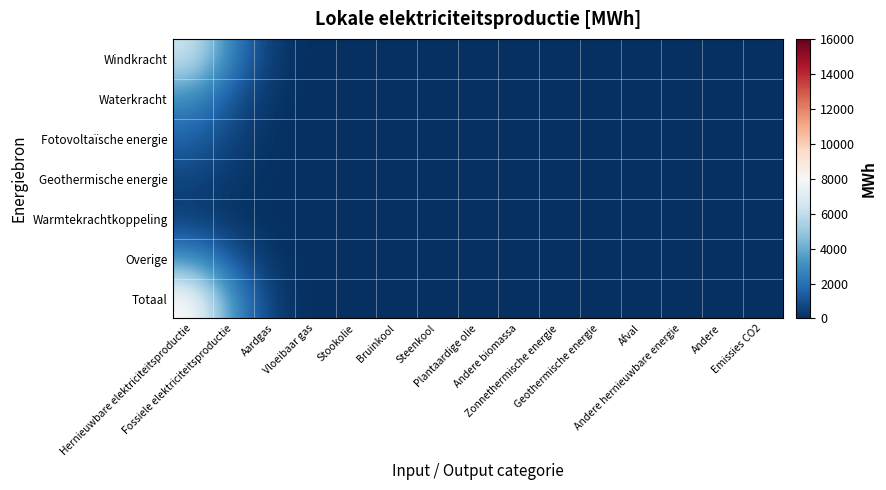

Which series has the largest total across all categories?

Totaal